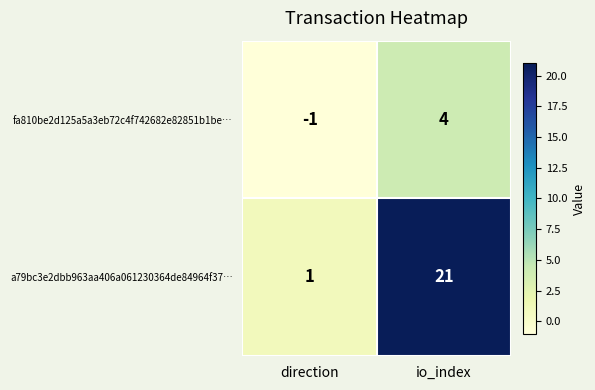

Where is fa810be2d125a5a3eb72c4f742682e82851b1be… nearest to the value 1?

direction